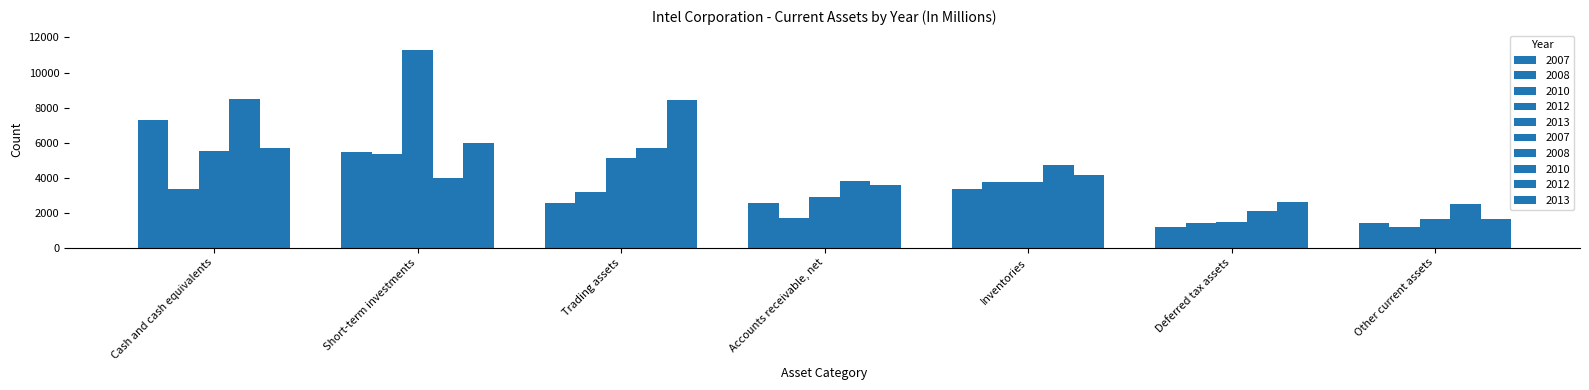

Reading left to right, what are all the values shown in this chart?

2007: Cash and cash equivalents=7307	Short-term investments=5490	Trading assets=2566	Accounts receivable, net=2576	Inventories=3370	Deferred tax assets=1186	Other current assets=1390
2008: Cash and cash equivalents=3350	Short-term investments=5331	Trading assets=3162	Accounts receivable, net=1712	Inventories=3744	Deferred tax assets=1390	Other current assets=1182
2010: Cash and cash equivalents=5498	Short-term investments=11294	Trading assets=5093	Accounts receivable, net=2867	Inventories=3757	Deferred tax assets=1488	Other current assets=1614
2012: Cash and cash equivalents=8478	Short-term investments=3999	Trading assets=5685	Accounts receivable, net=3833	Inventories=4734	Deferred tax assets=2117	Other current assets=2512
2013: Cash and cash equivalents=5674	Short-term investments=5972	Trading assets=8441	Accounts receivable, net=3582	Inventories=4172	Deferred tax assets=2594	Other current assets=1649